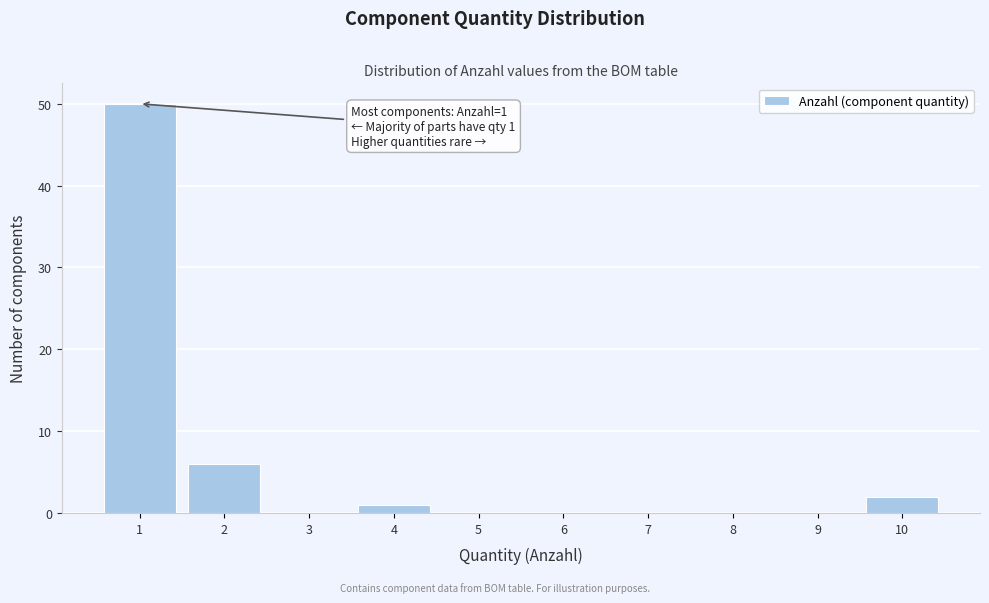

Which range on the x-axis has the tallest bar?

0.5 to 1.5